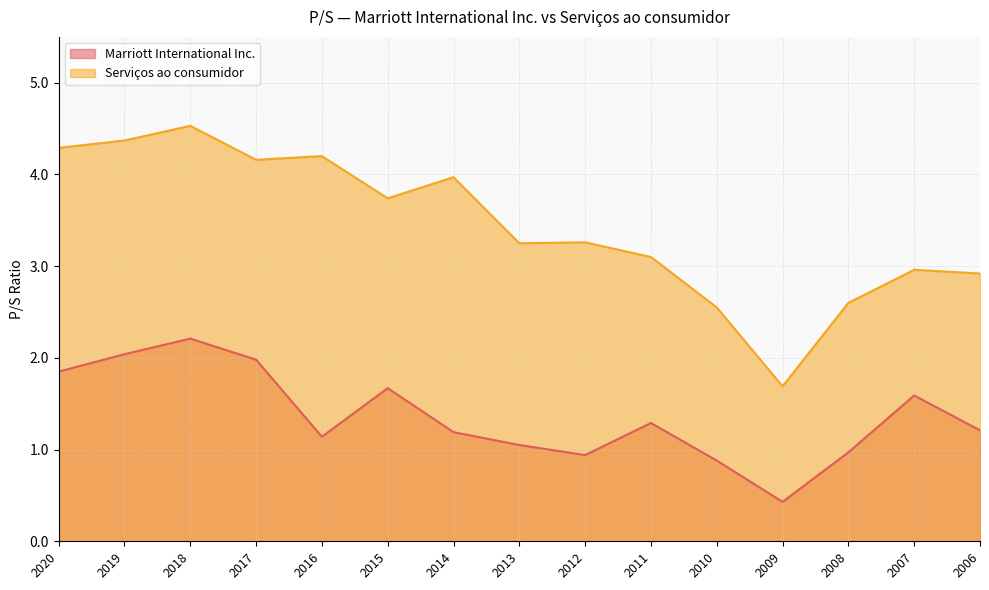

Where is Serviços ao consumidor nearest to the value 3?

2007